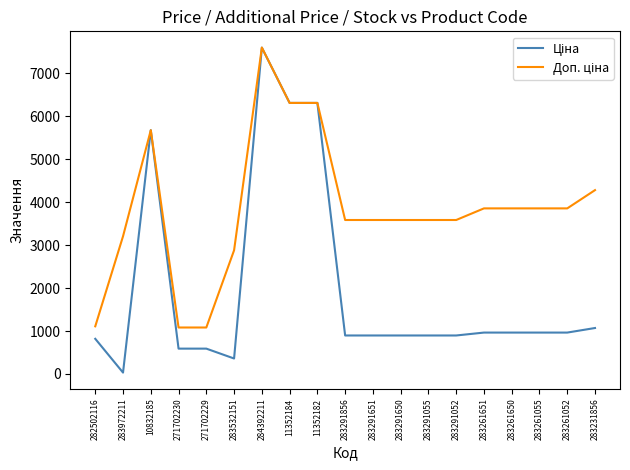

What is the difference between the highest and lowest values at 283261651?

2890.5